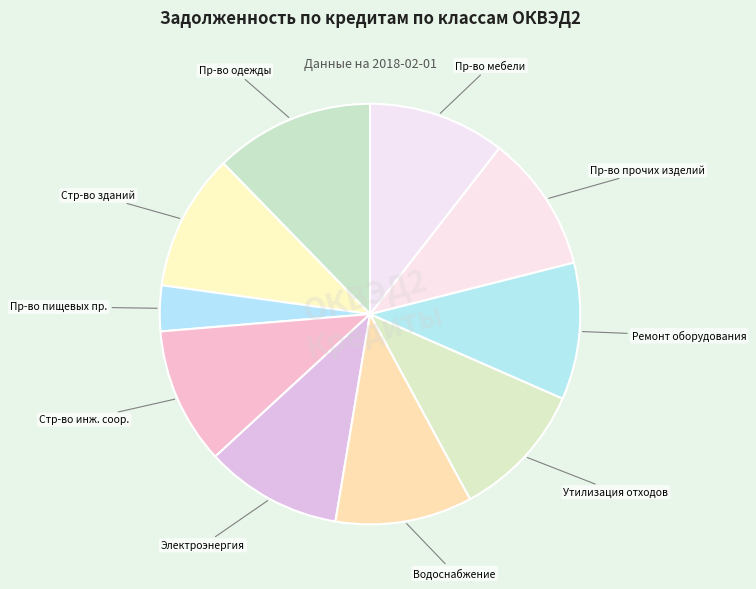

Is Ремонт оборудования the majority of the pie?

No